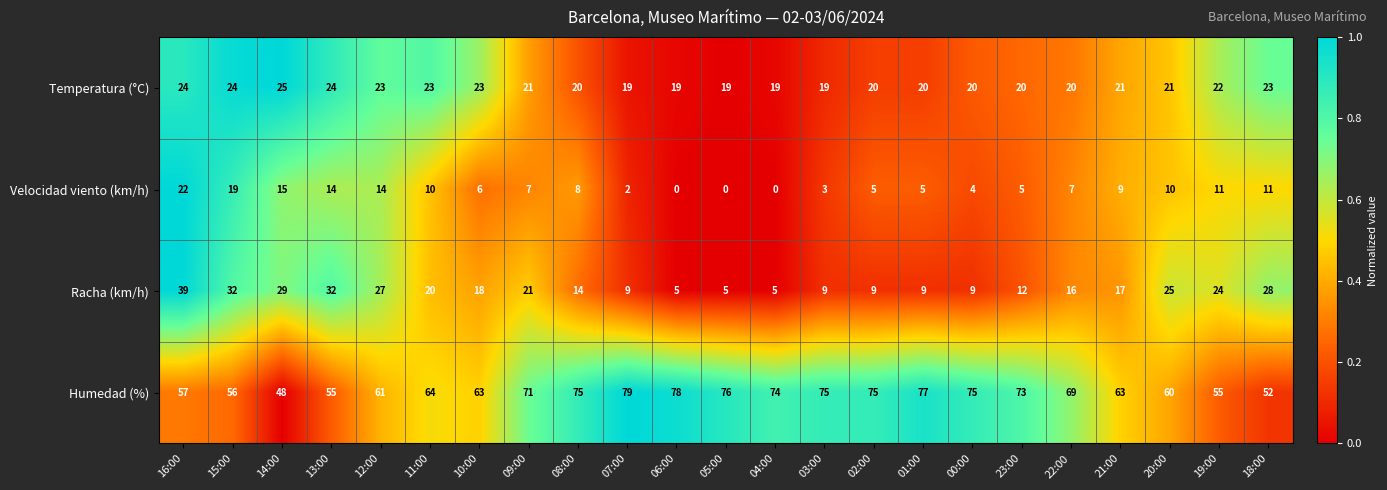

Which series has the largest total across all categories?

Humedad (%)